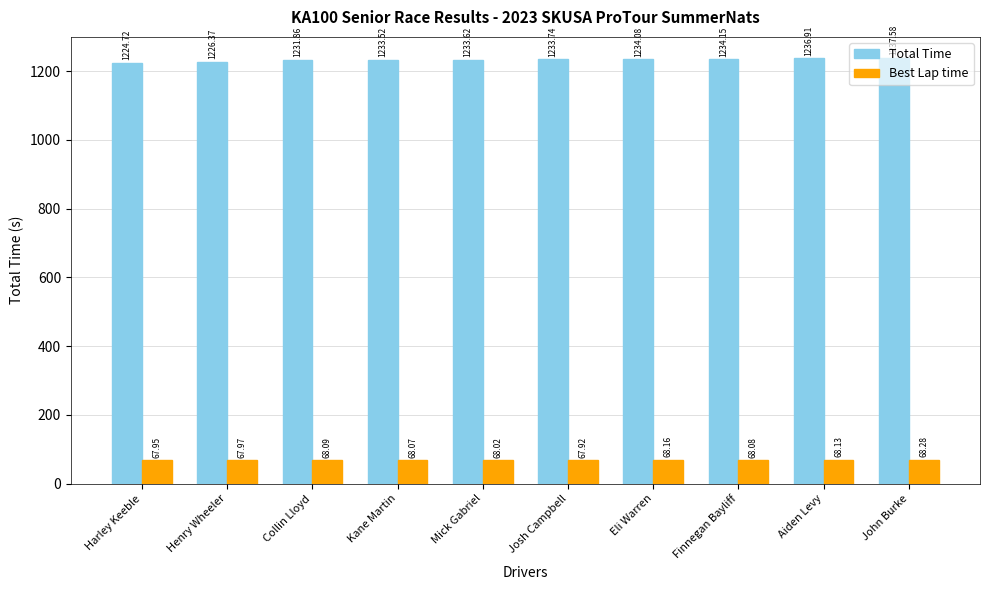

Reading left to right, extract all data points from this chart.

Total Time: 1224.7	1226.4	1231.9	1233.5	1233.6	1233.7	1234.1	1234.2	1236.9	1237.6
Best Lap time: 68.0	68.0	68.1	68.1	68.0	67.9	68.2	68.1	68.1	68.3